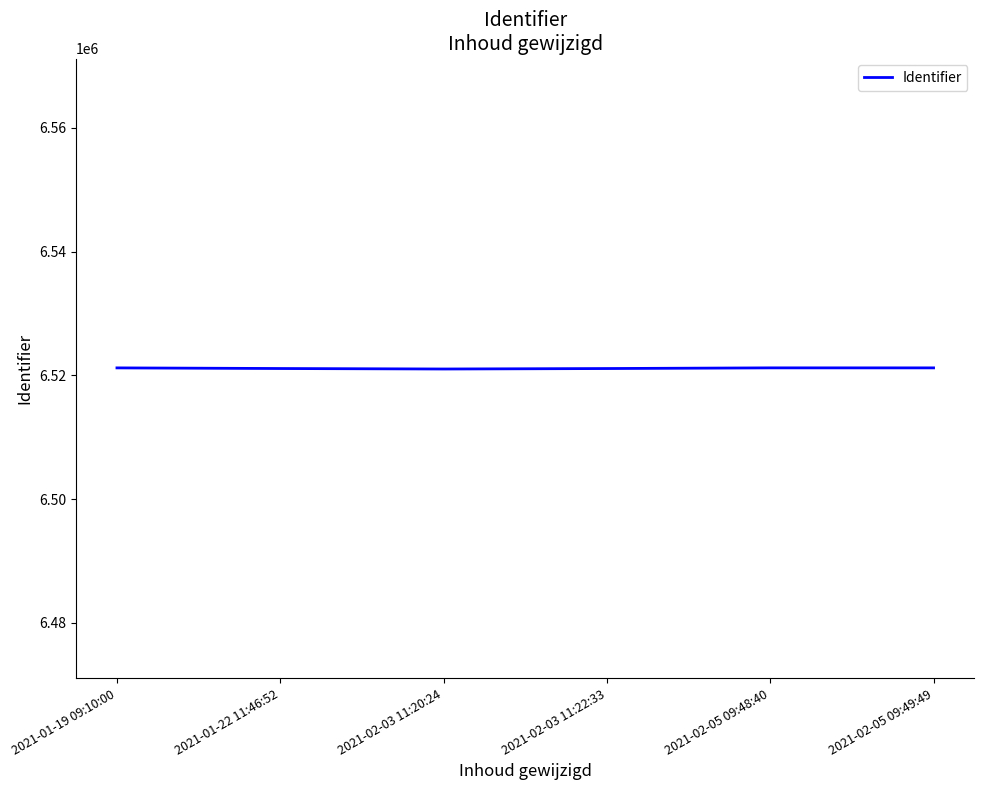

Is it true that the value at 2021-02-05 09:49:49 is 6521199?

True